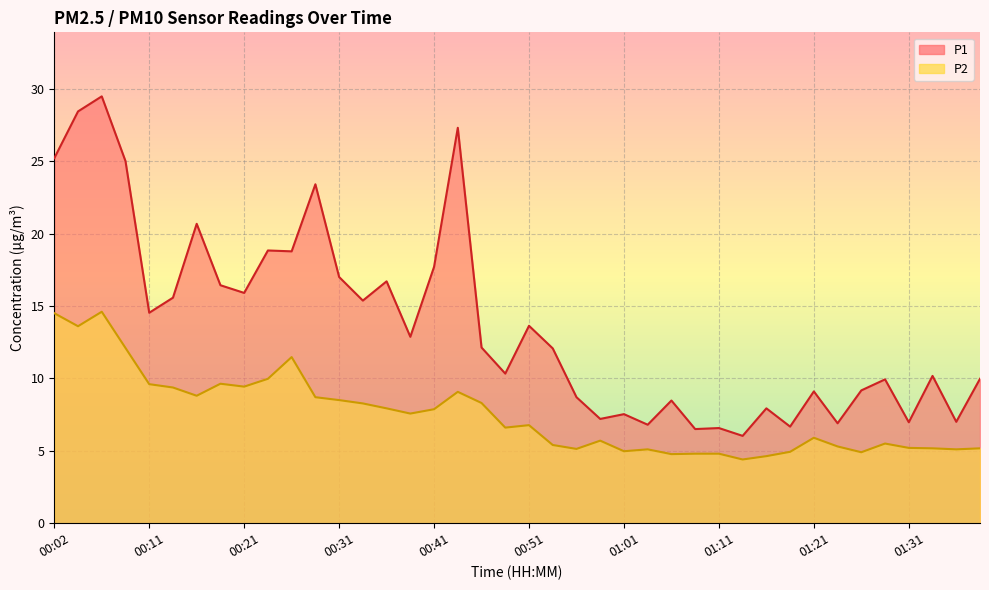

What is the approximate value of P1 at 00:19?

16.4